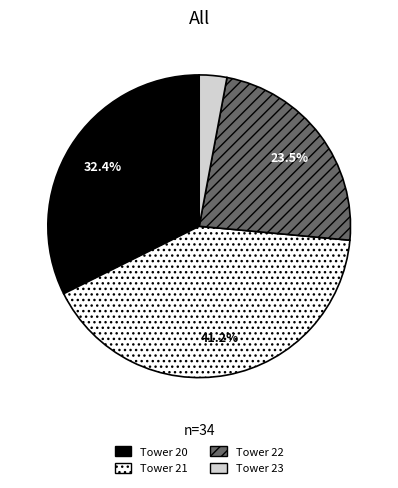

How many segments does this pie chart have?

4